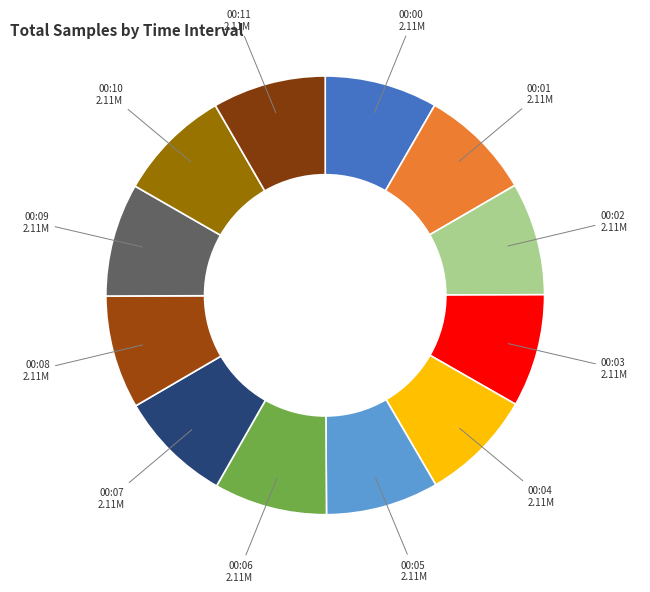

How many segments does this pie chart have?

12